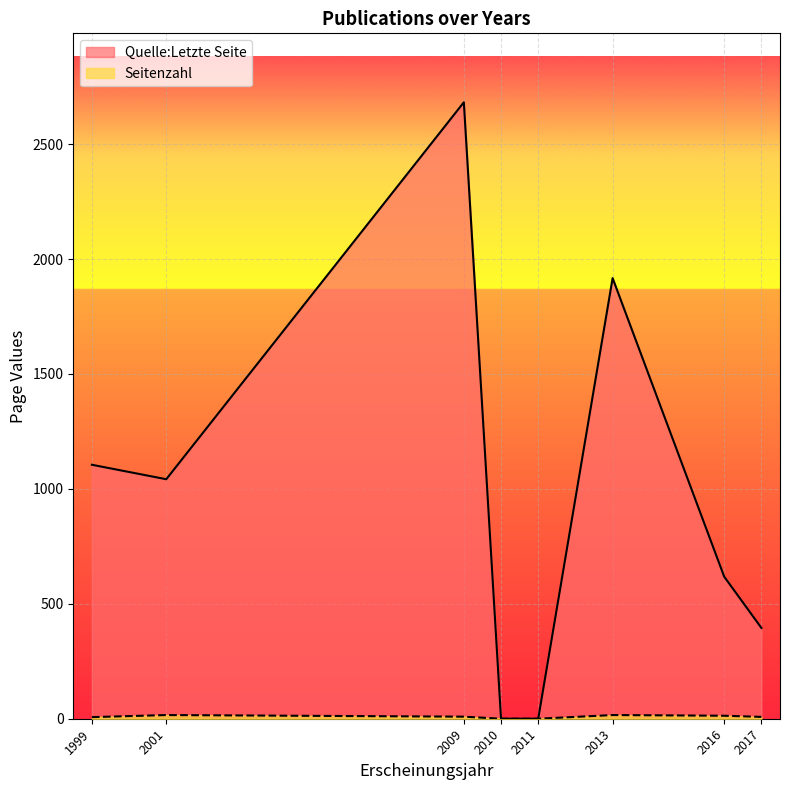

Where is the first local minimum for Seitenzahl?

1999